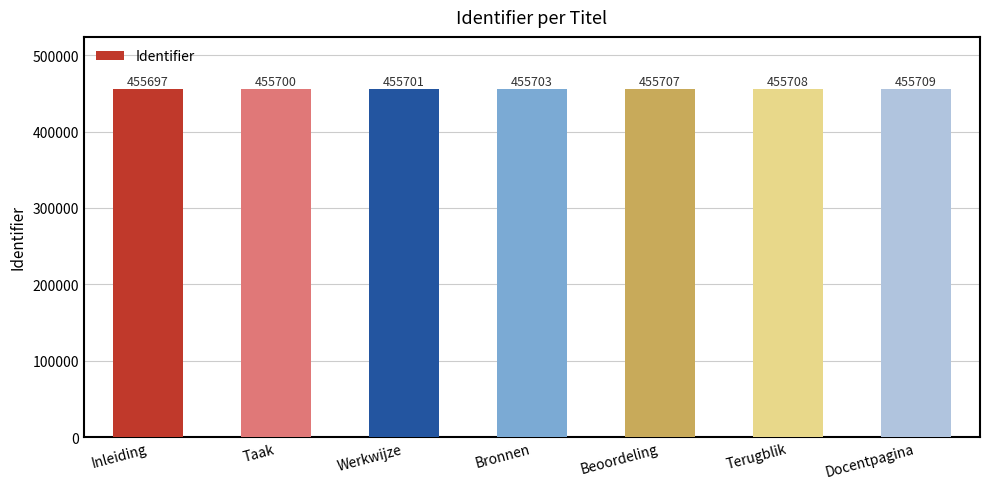

What is the sum of all values?

3189925